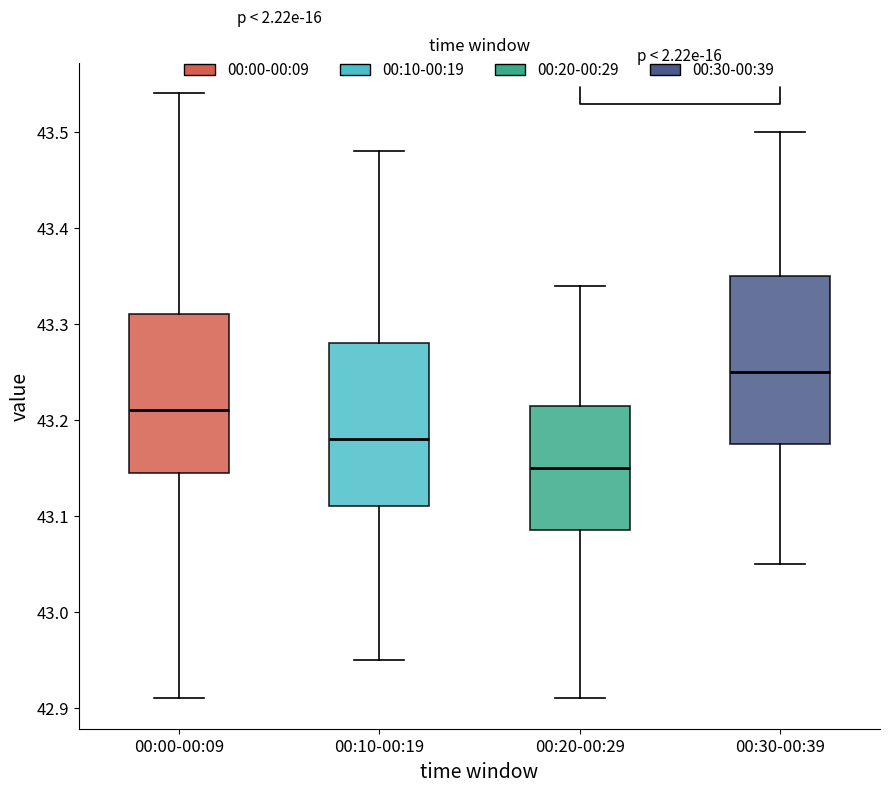

Reading left to right, transcribe this box plot: for each box, give where its median line is, the range the box spans, and where its two whiskers end, as read against the y-axis. The values are not printed on the chart, so give them approximately, as read against the axis.

00:00-00:09: median 43.21, box 43.15 to 43.31, whiskers 42.91 to 43.54
00:10-00:19: median 43.18, box 43.11 to 43.28, whiskers 42.95 to 43.48
00:20-00:29: median 43.15, box 43.09 to 43.22, whiskers 42.91 to 43.34
00:30-00:39: median 43.25, box 43.18 to 43.35, whiskers 43.05 to 43.50